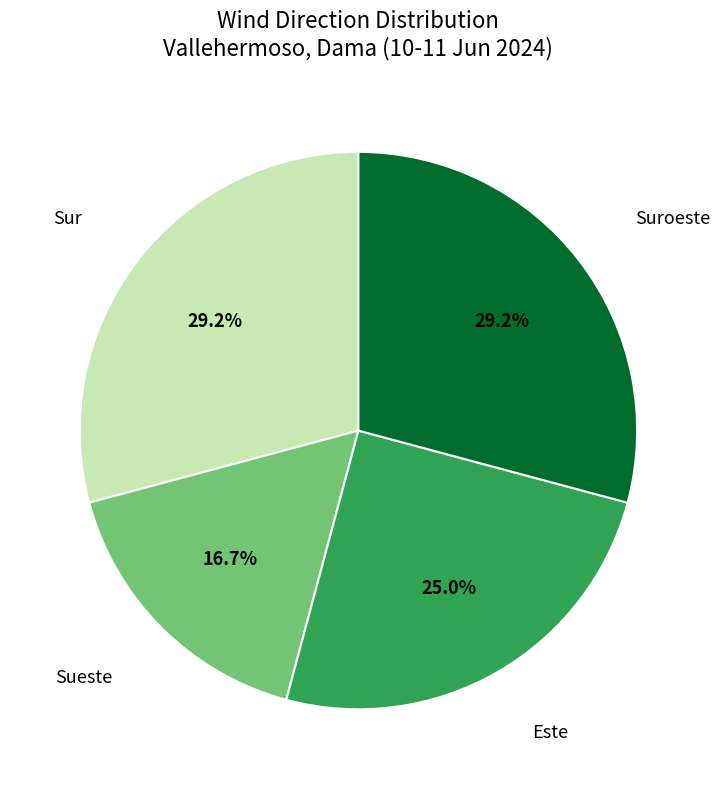

Is there any slice that represents more than half of the pie?

No